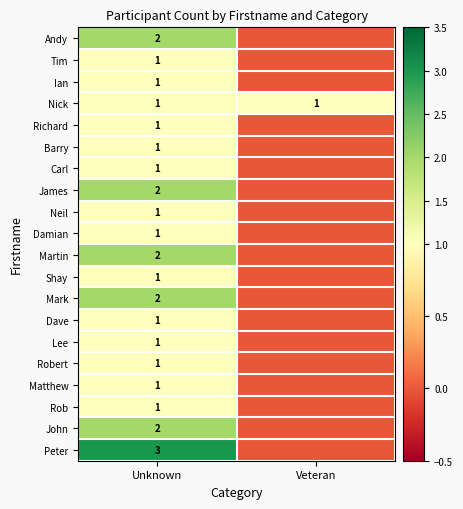

What is the maximum value shown in the chart?

3